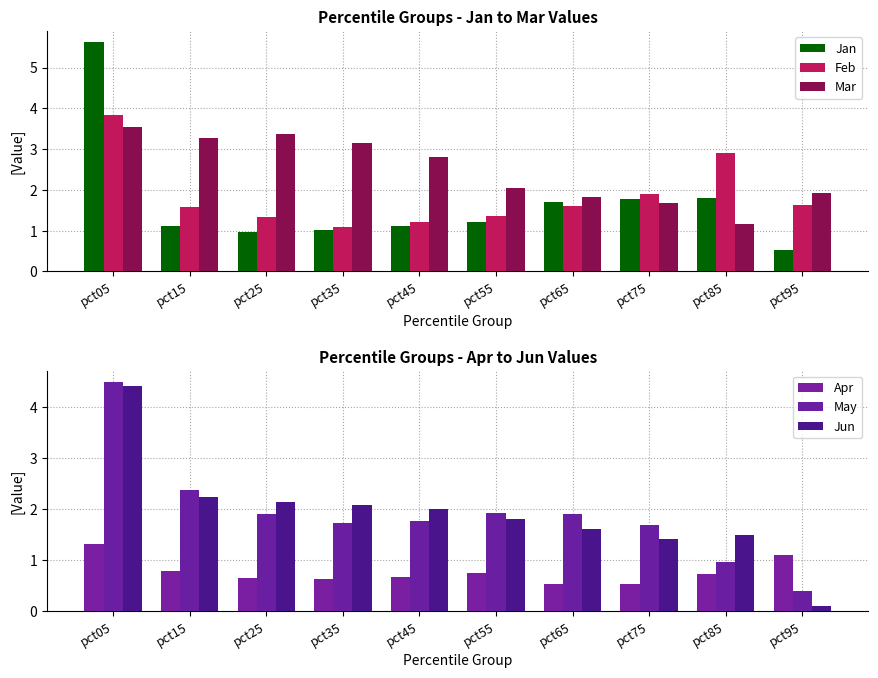

True or false: Jun has a value of 3.2 at pct15.

False